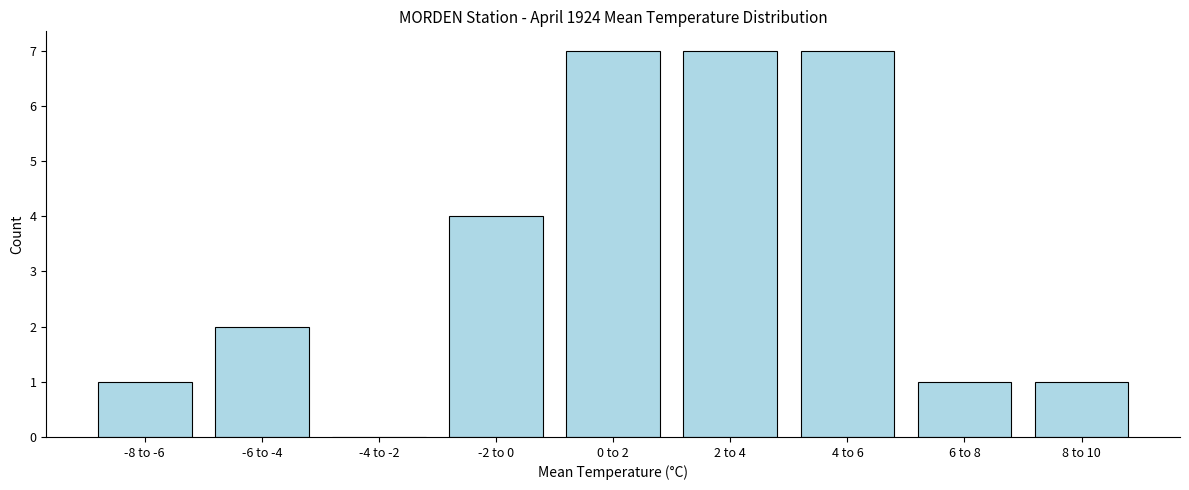

Reading left to right, transcribe all the data shown in this chart.

-8 to -6=1	-6 to -4=2	-4 to -2=0	-2 to 0=4	0 to 2=7	2 to 4=7	4 to 6=7	6 to 8=1	8 to 10=1